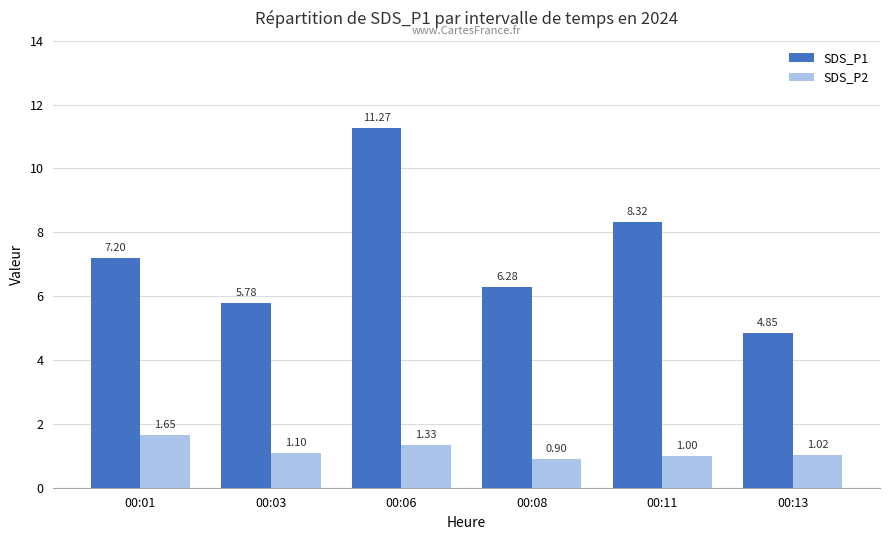

What is the maximum value for SDS_P1?

11.3